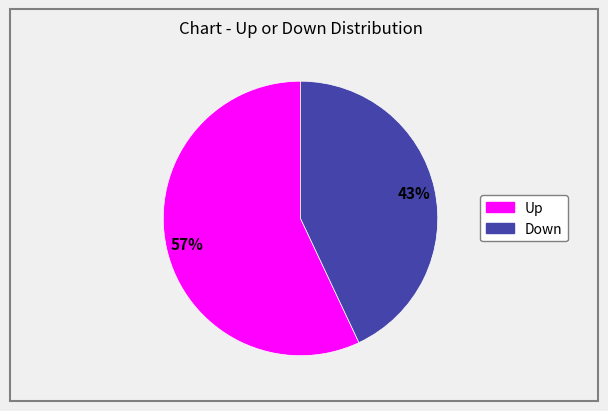

Is there any slice that represents more than half of the pie?

Yes